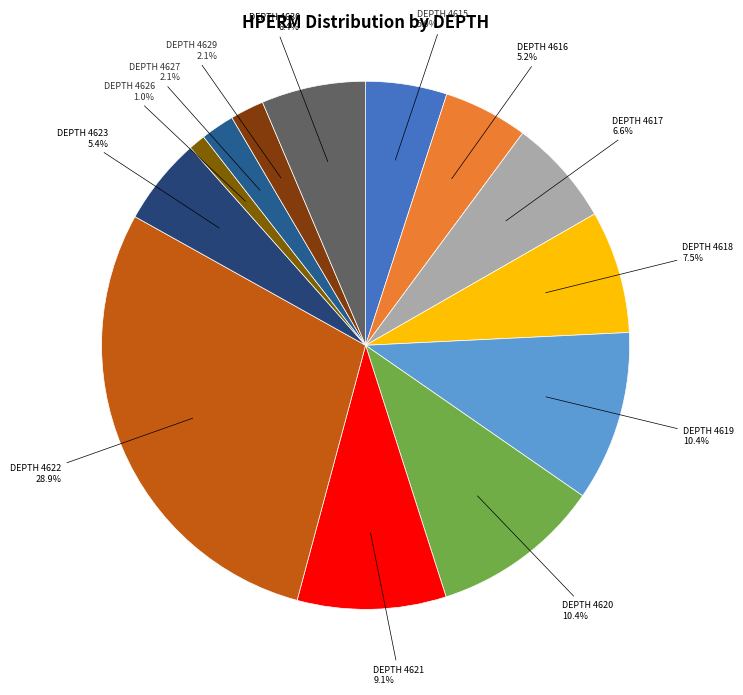

How many slices are in this pie chart?

13